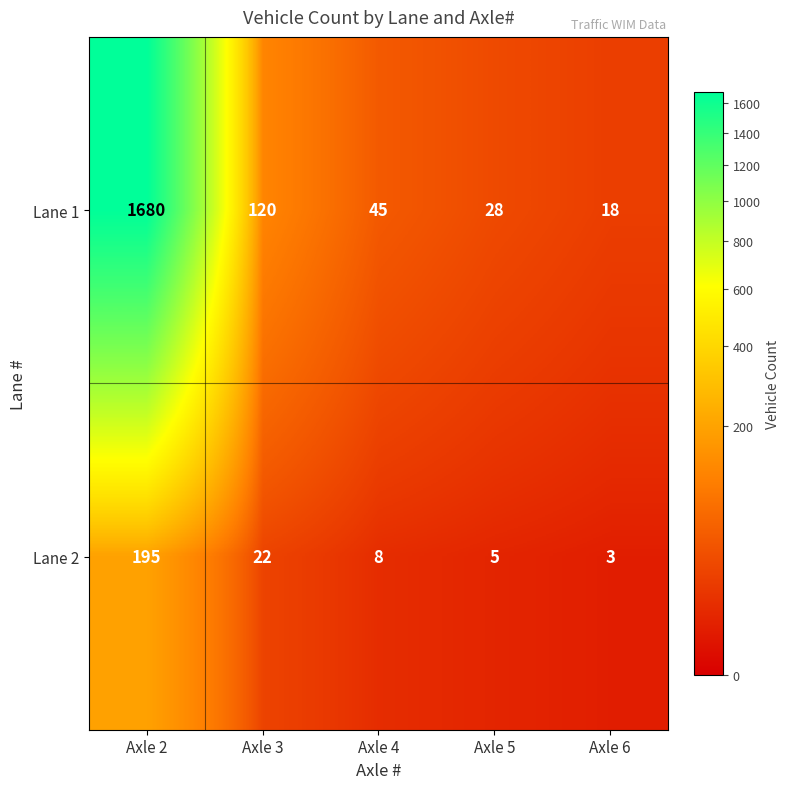

At how many categories does at least one series exceed 677?

1